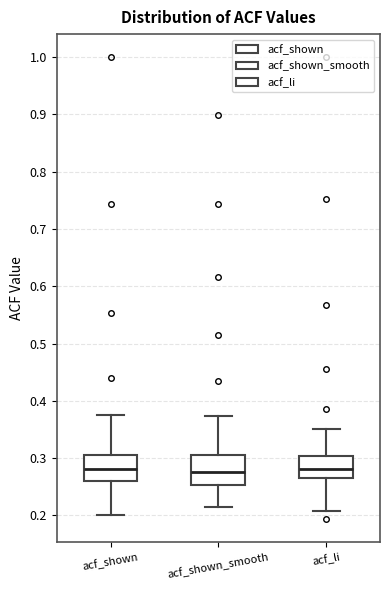

Reading left to right, transcribe this box plot: for each box, give where its median line is, the range the box spans, and where its two whiskers end, as read against the y-axis. The values are not printed on the chart, so give them approximately, as read against the axis.

acf_shown: median 0.28, box 0.26 to 0.31, whiskers 0.20 to 0.38
acf_shown_smooth: median 0.28, box 0.25 to 0.30, whiskers 0.21 to 0.37
acf_li: median 0.28, box 0.26 to 0.30, whiskers 0.21 to 0.35